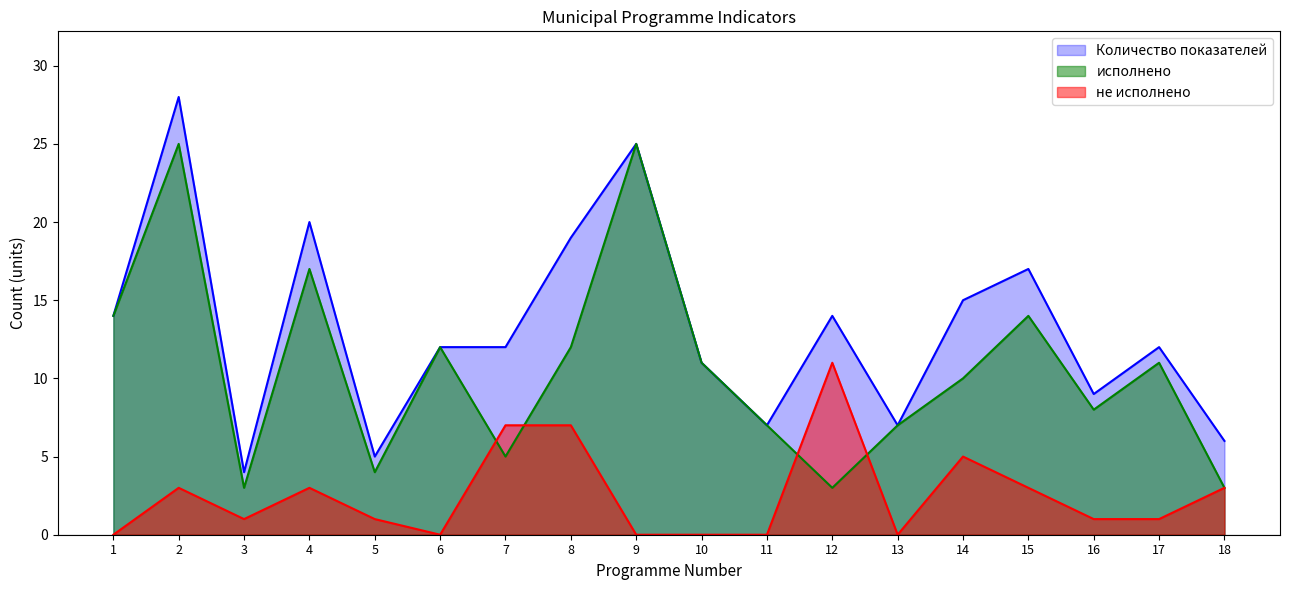

Where is не исполнено nearest to the value 5?

14